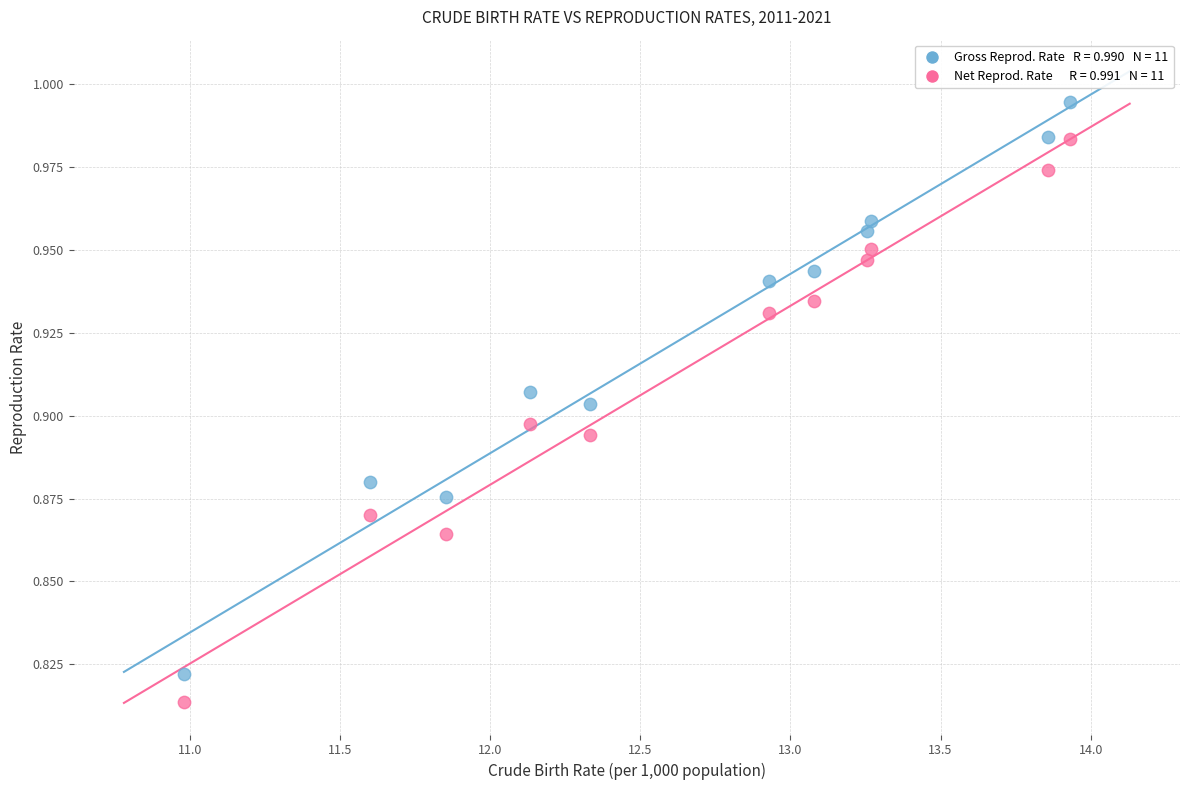

Across all data points, what is the range of X values (max minus min)?

2.9